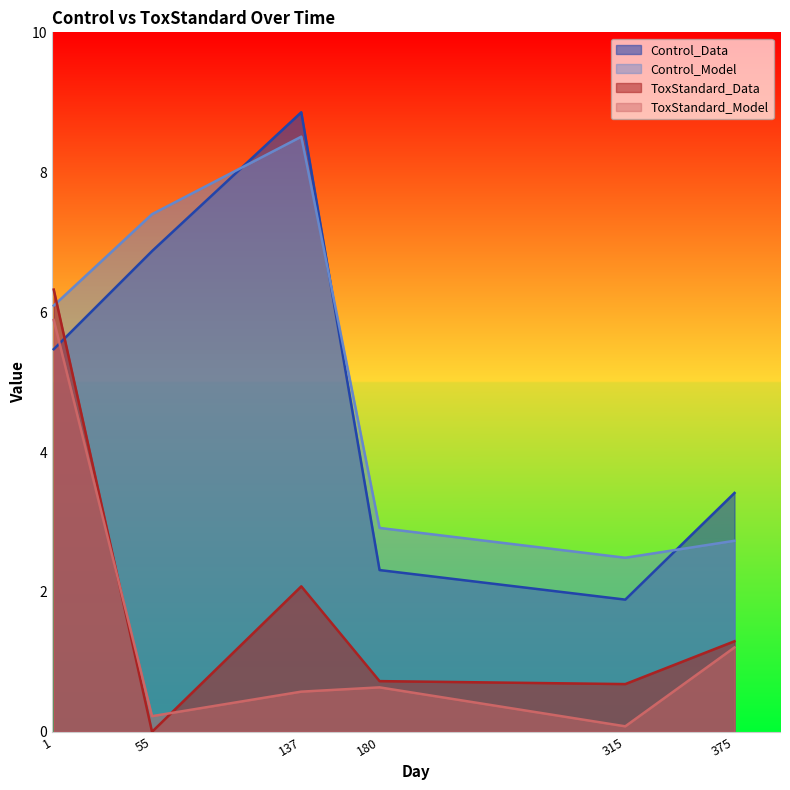

What is the value of the Control_Model point at the 1st from the left?

6.1